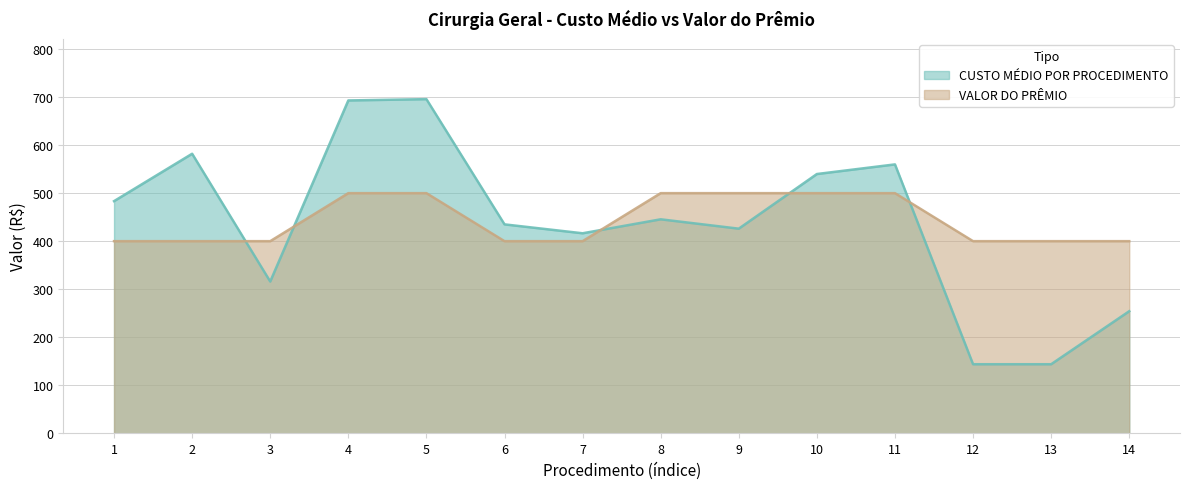

Between 9 and 12, which is larger?

9